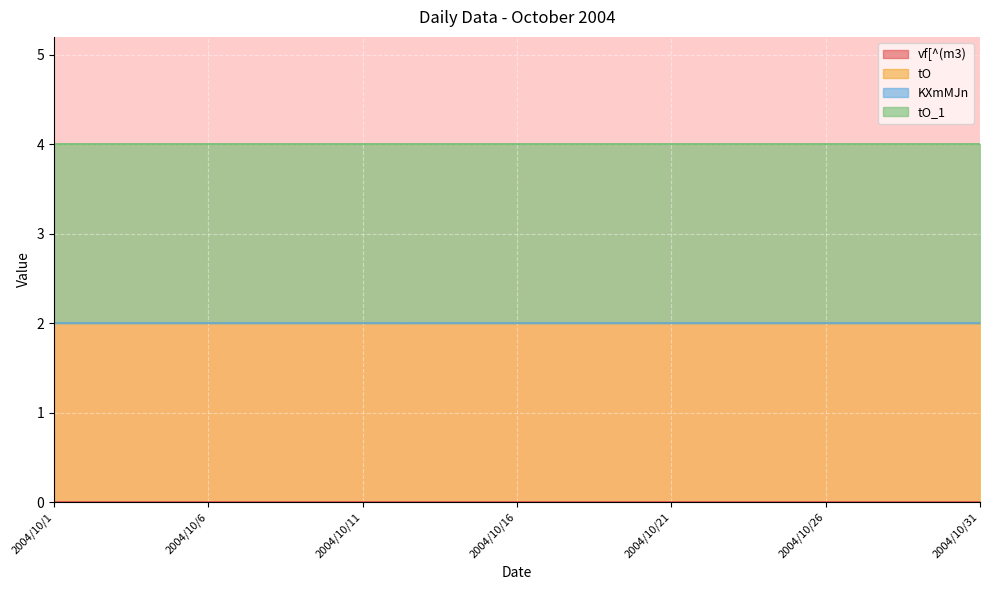

Reading left to right, list all the values displayed in this chart.

vf[^(m3): 0	0	0	0	0	0	0	0	0	0	0	0	0	0	0	0	0	0	0	0	0	0	0	0	0	0	0	0	0	0	0
tO: 2	2	2	2	2	2	2	2	2	2	2	2	2	2	2	2	2	2	2	2	2	2	2	2	2	2	2	2	2	2	2
KXmMJn: 0	0	0	0	0	0	0	0	0	0	0	0	0	0	0	0	0	0	0	0	0	0	0	0	0	0	0	0	0	0	0
tO_1: 2	2	2	2	2	2	2	2	2	2	2	2	2	2	2	2	2	2	2	2	2	2	2	2	2	2	2	2	2	2	2